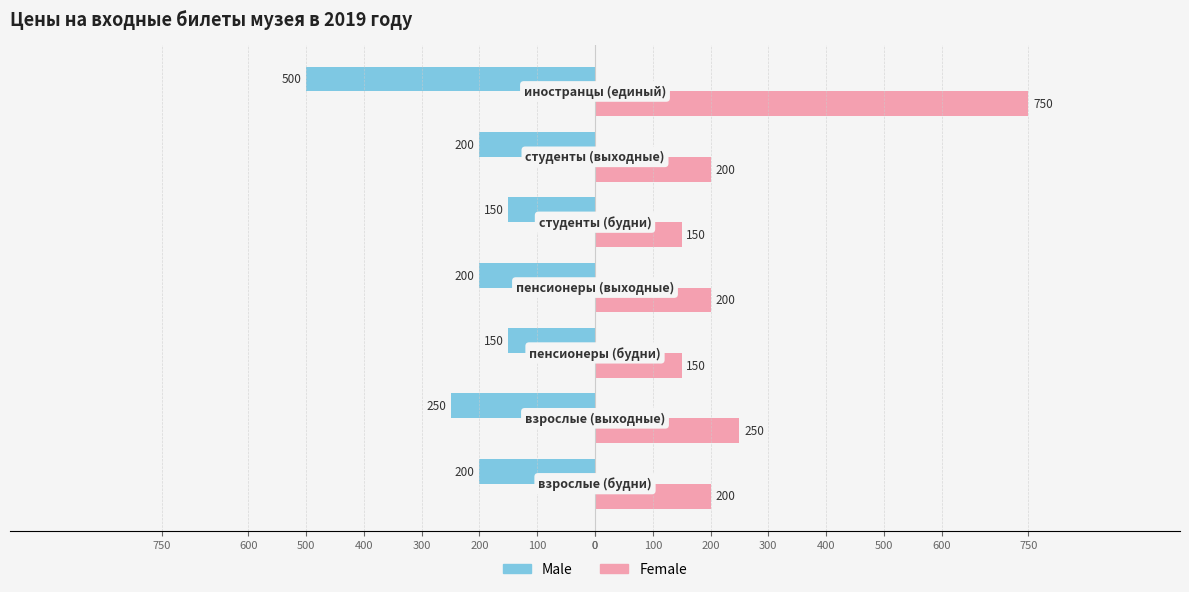

What are all the series names shown in the legend?

Male, Female